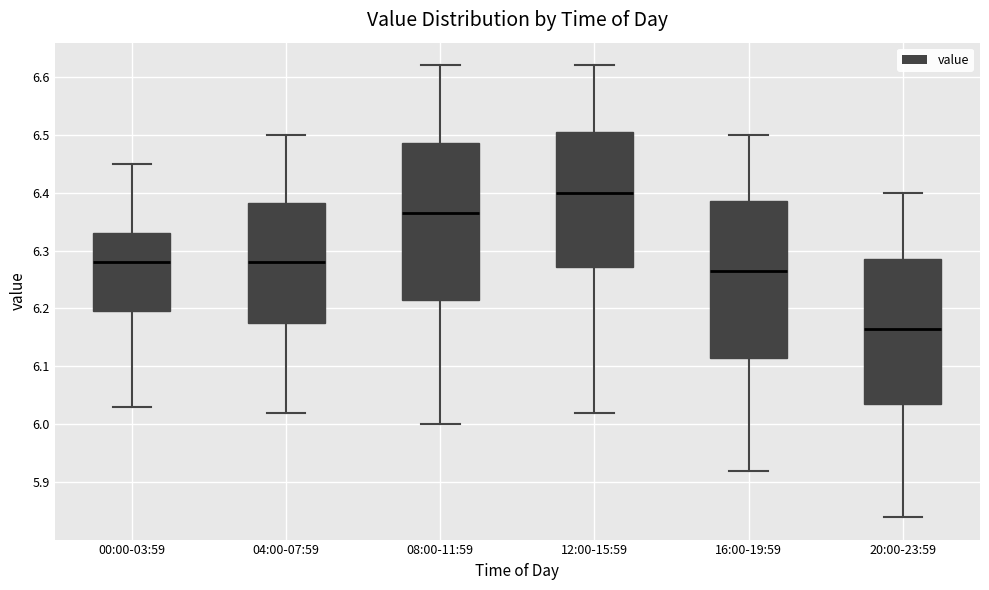

Where does the upper whisker of the box for 08:00-11:59 end on the y-axis? The values are not printed on the chart, so give them approximately, as read against the axis.

6.62